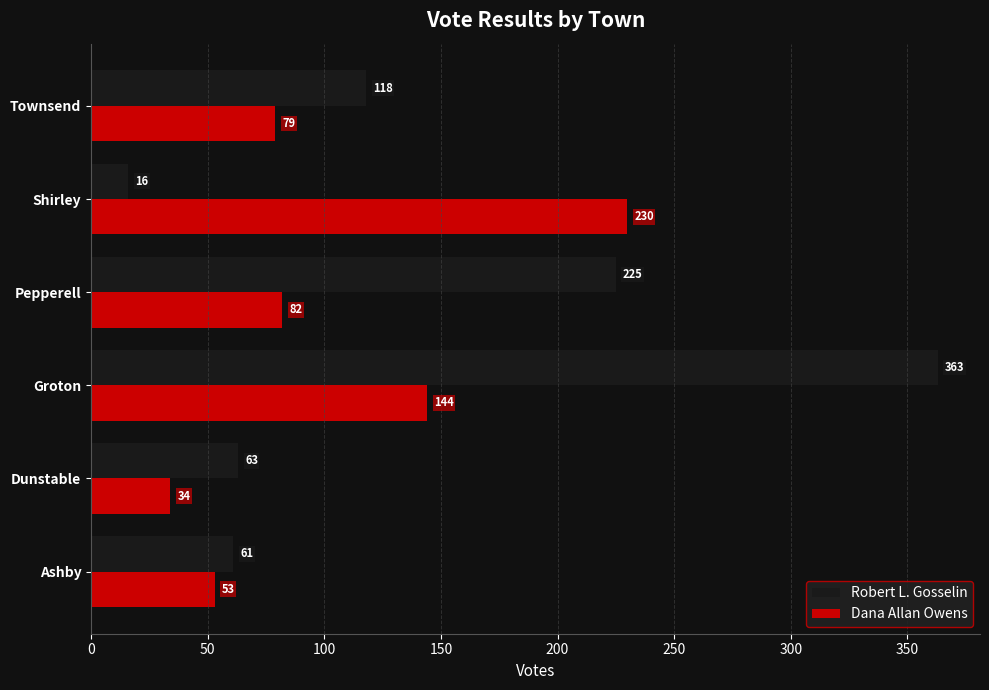

Is it true that Robert L. Gosselin equals 41 at Dunstable?

False